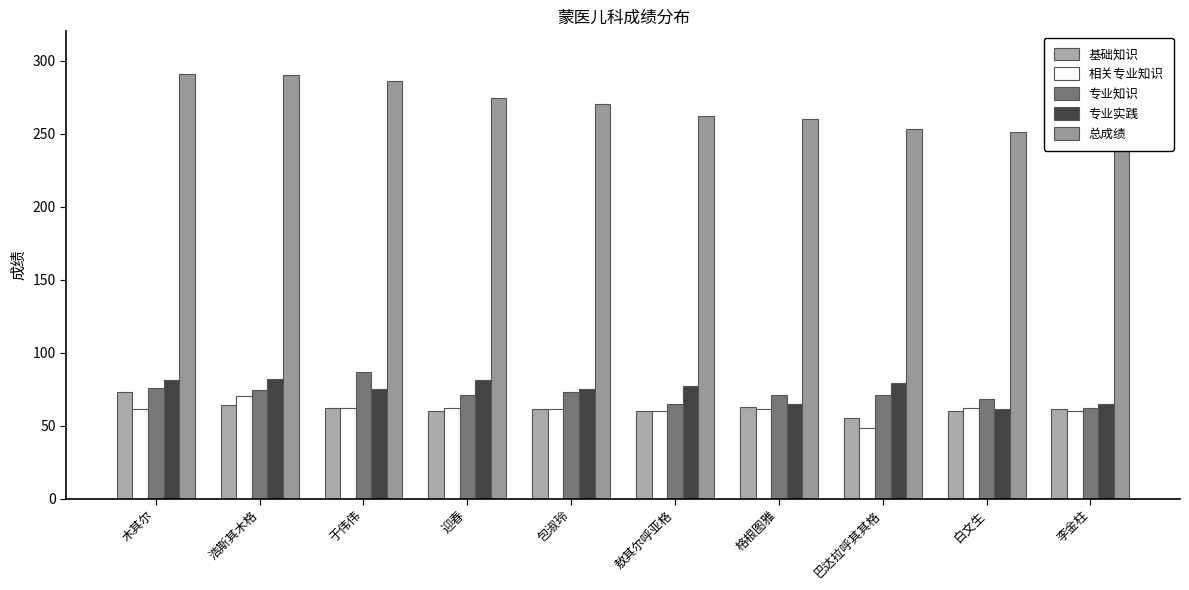

What is the approximate value of 基础知识 at 巴达拉呼其其格, to the nearest 10?

60